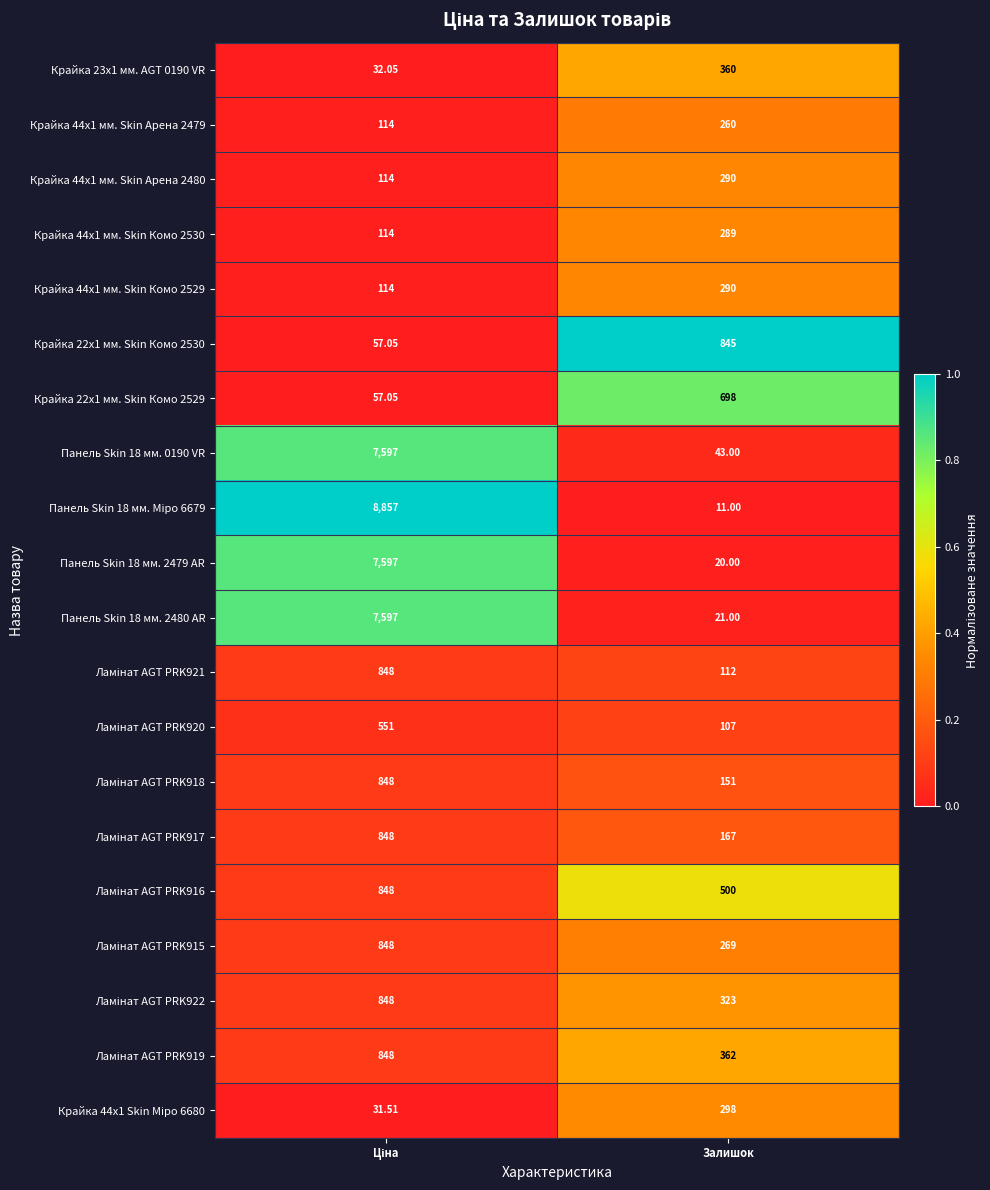

Which category has the lowest value across all series?

Залишок